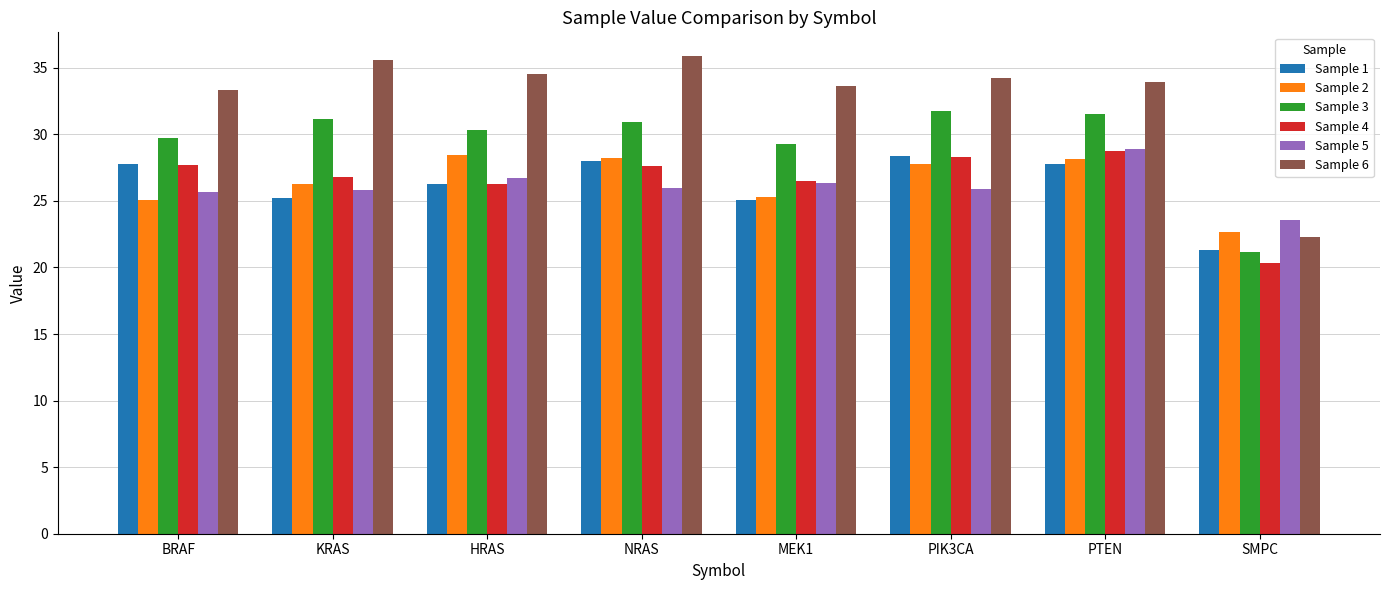

At which category does the chart reach its minimum across all series?

SMPC